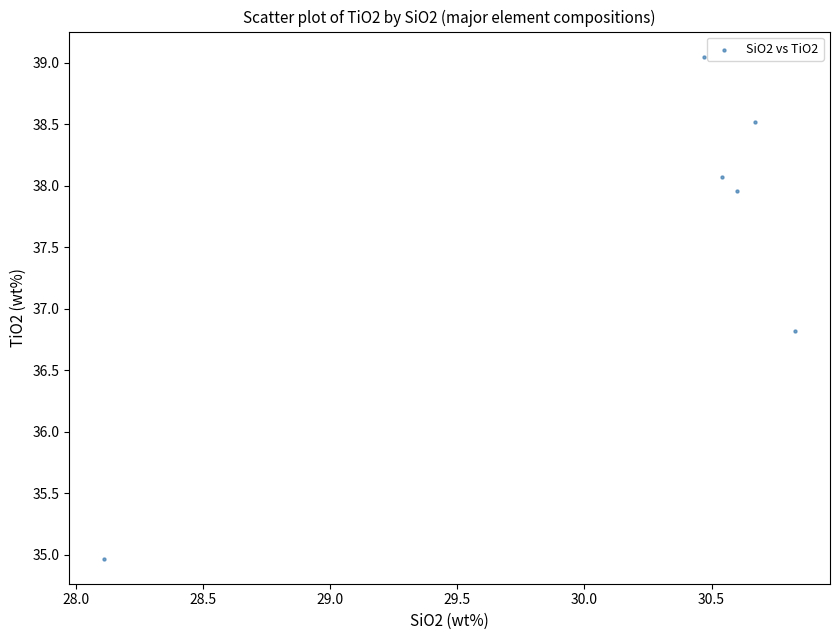

What Y value in the scatter plot is closest to 37?

36.8